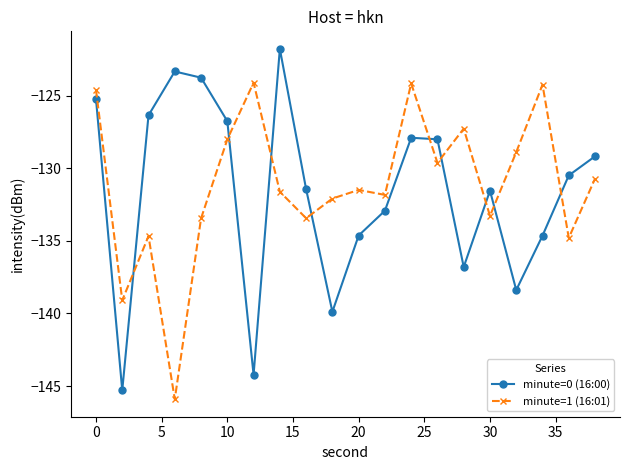

What is the average value of the minute=1 (16:01) series?

-131.2